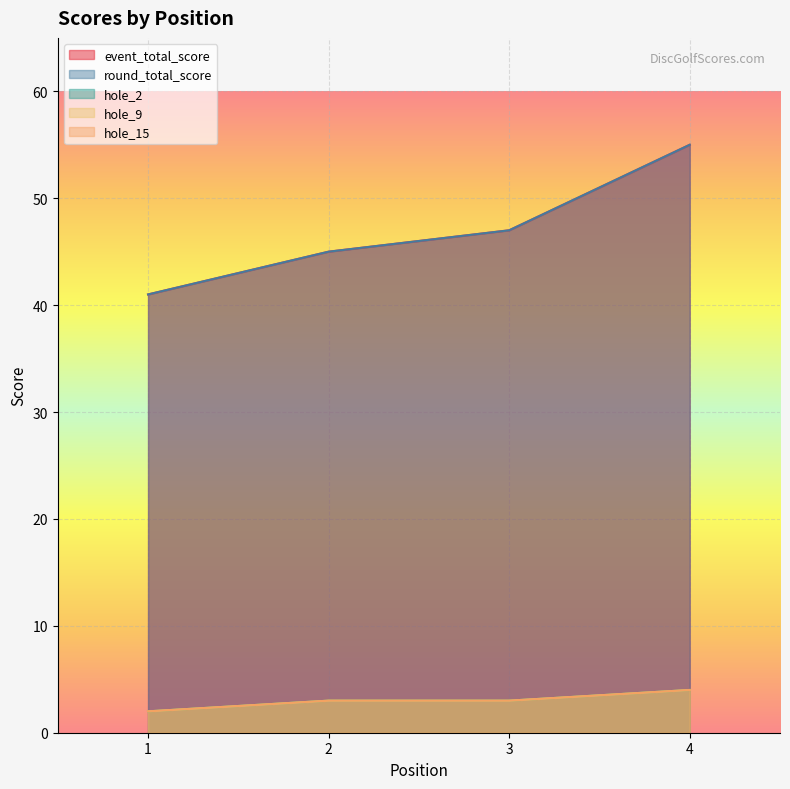

How many lines are shown in the chart?

5